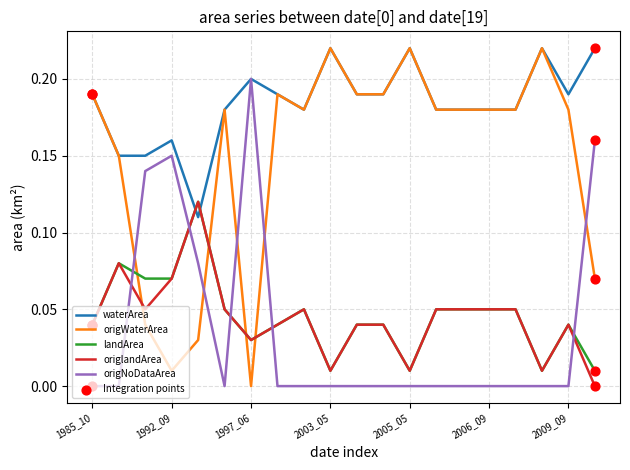

Which series has the largest total across all categories?

waterArea